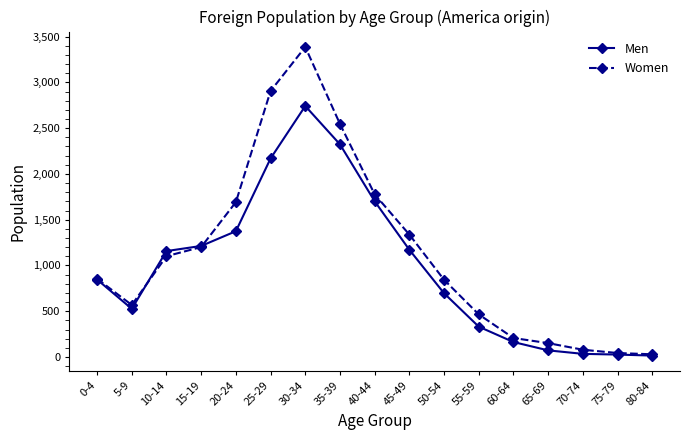

Rank the series by their average value, from highest to lowest.

Women, Men